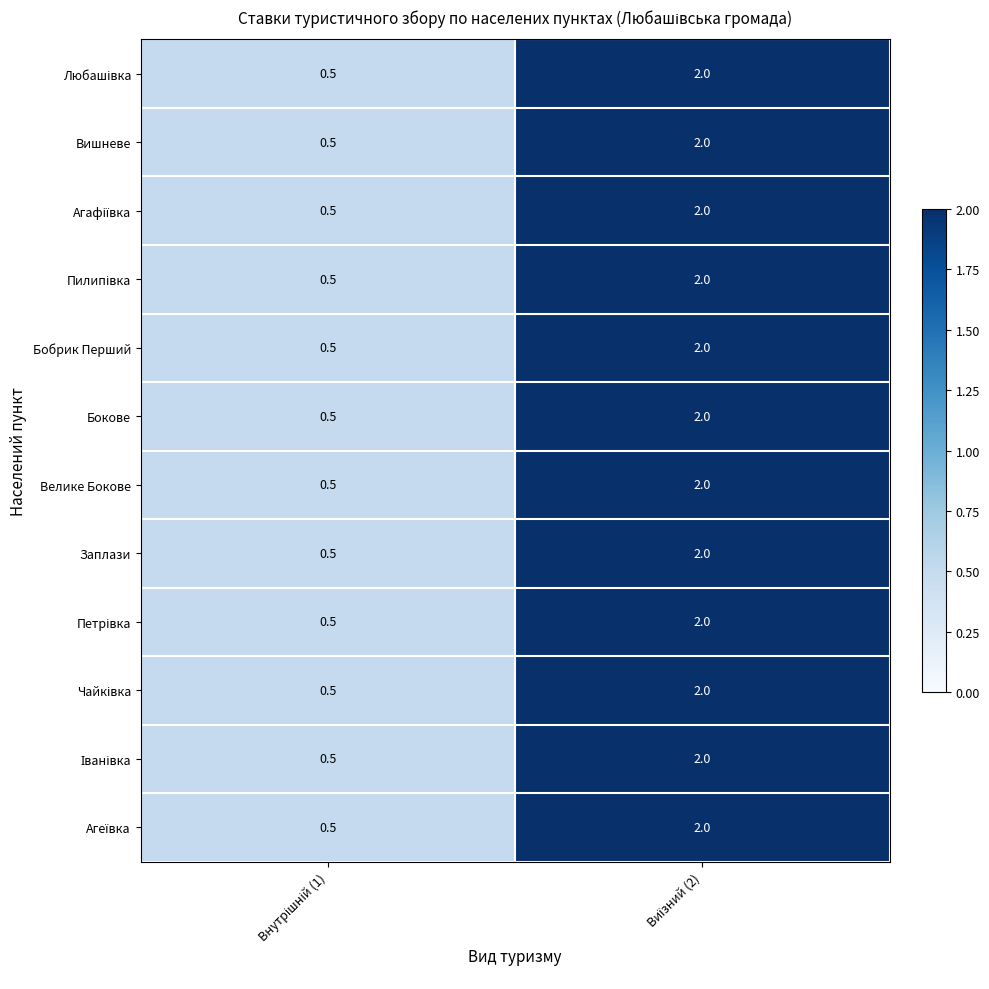

What is the minimum value for Бокове?

0.5